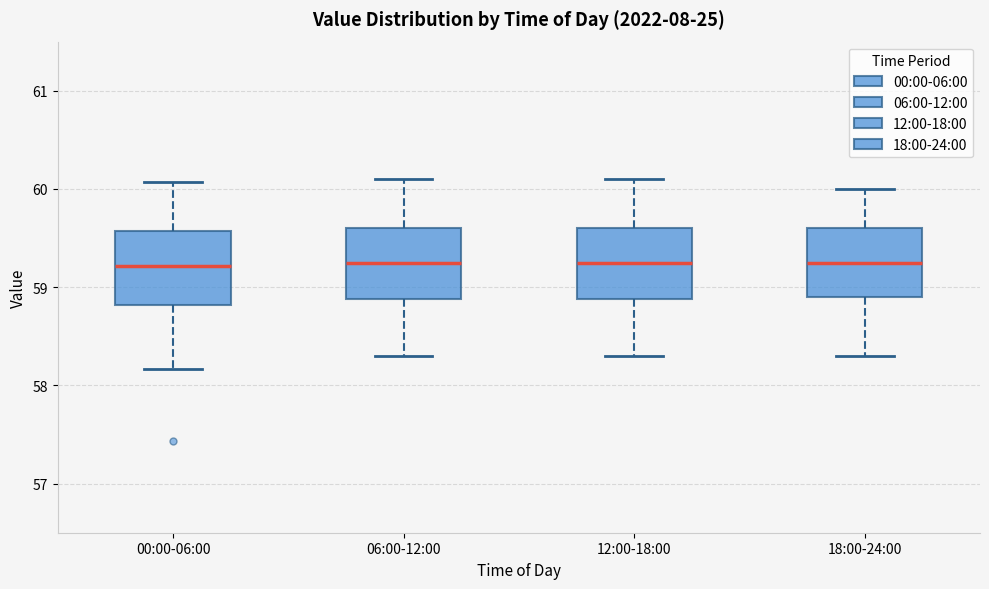

Where is the upper edge of the box for 00:00-06:00 on the y-axis? The values are not printed on the chart, so give them approximately, as read against the axis.

59.6